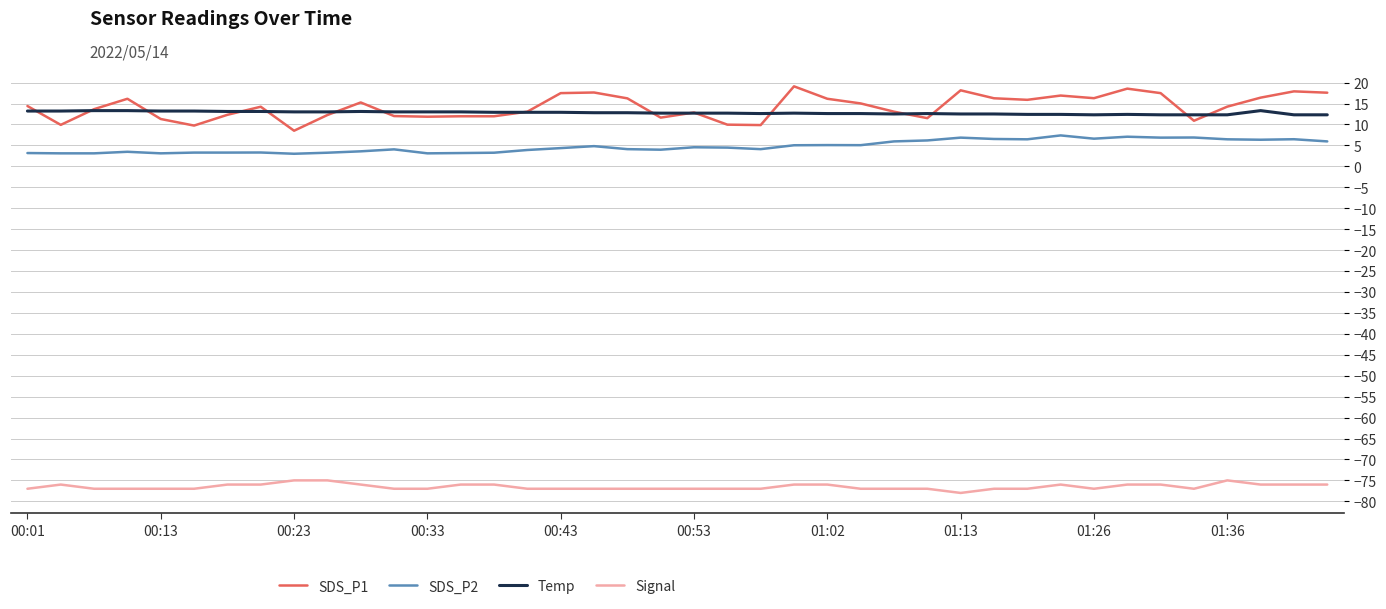

What is the maximum value for SDS_P1?

19.1